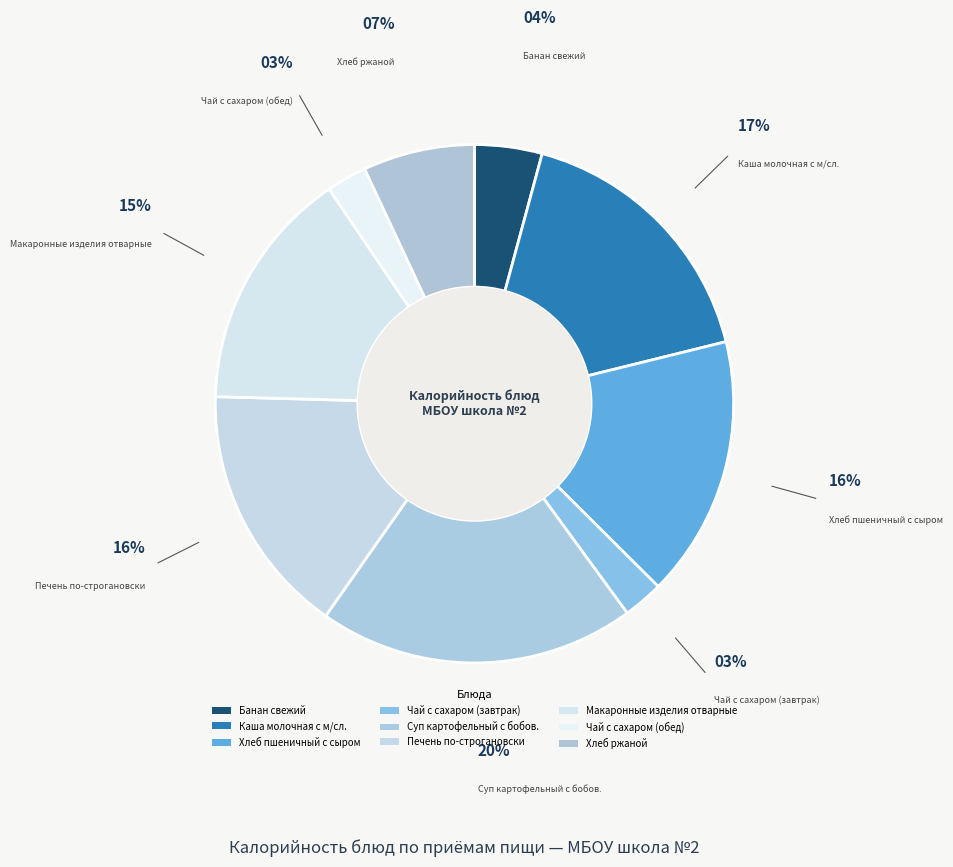

To the nearest percent, what is the difference between the largest and smallest slice percentages?

17%